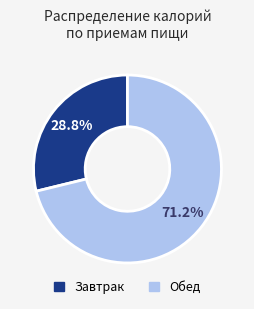

How many segments does this pie chart have?

2